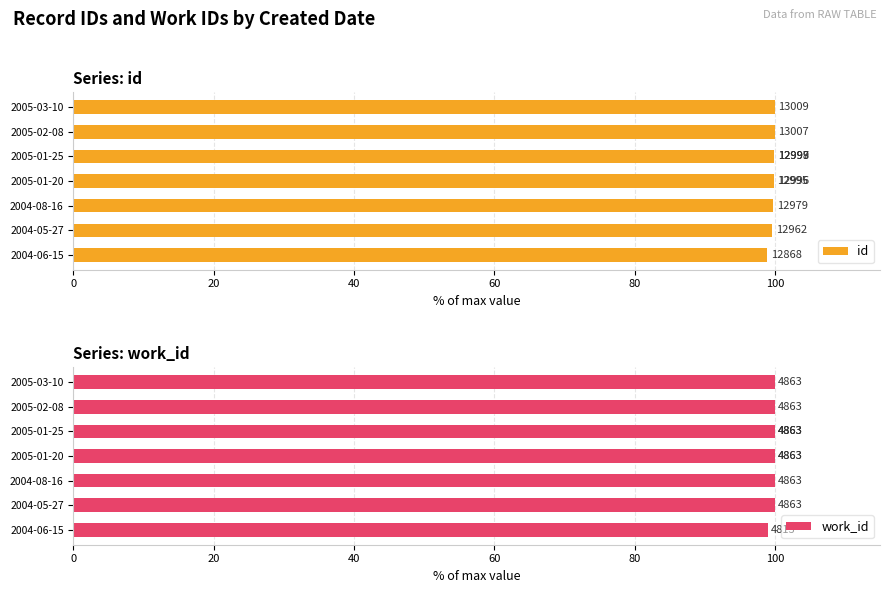

What is the average value of the id series?

99.8